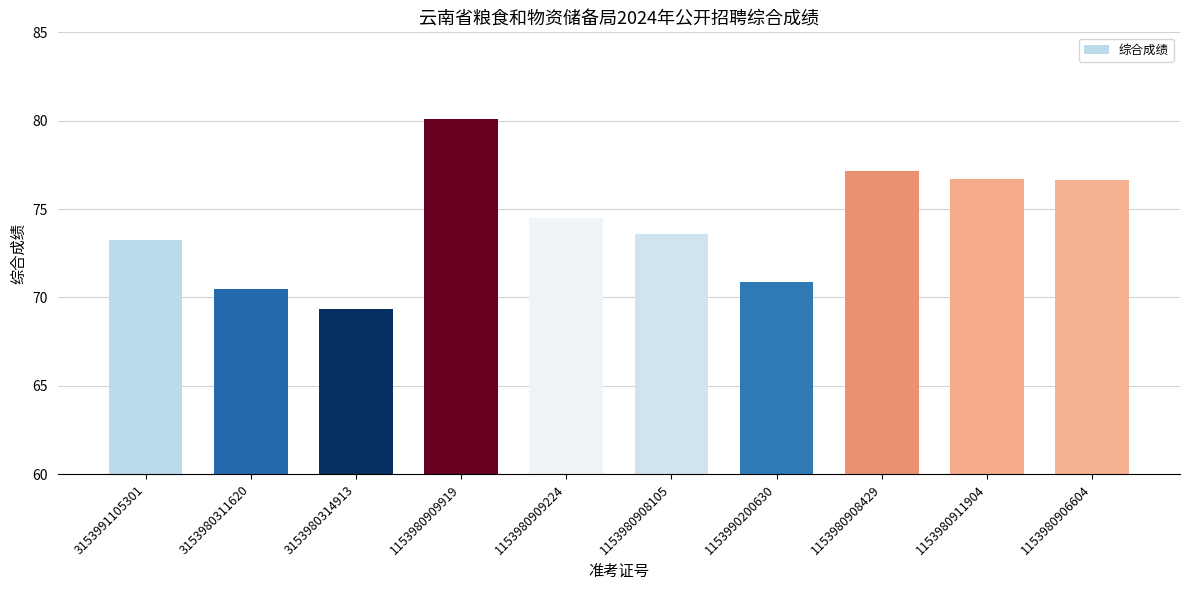

What is the maximum value shown in the chart?

80.1